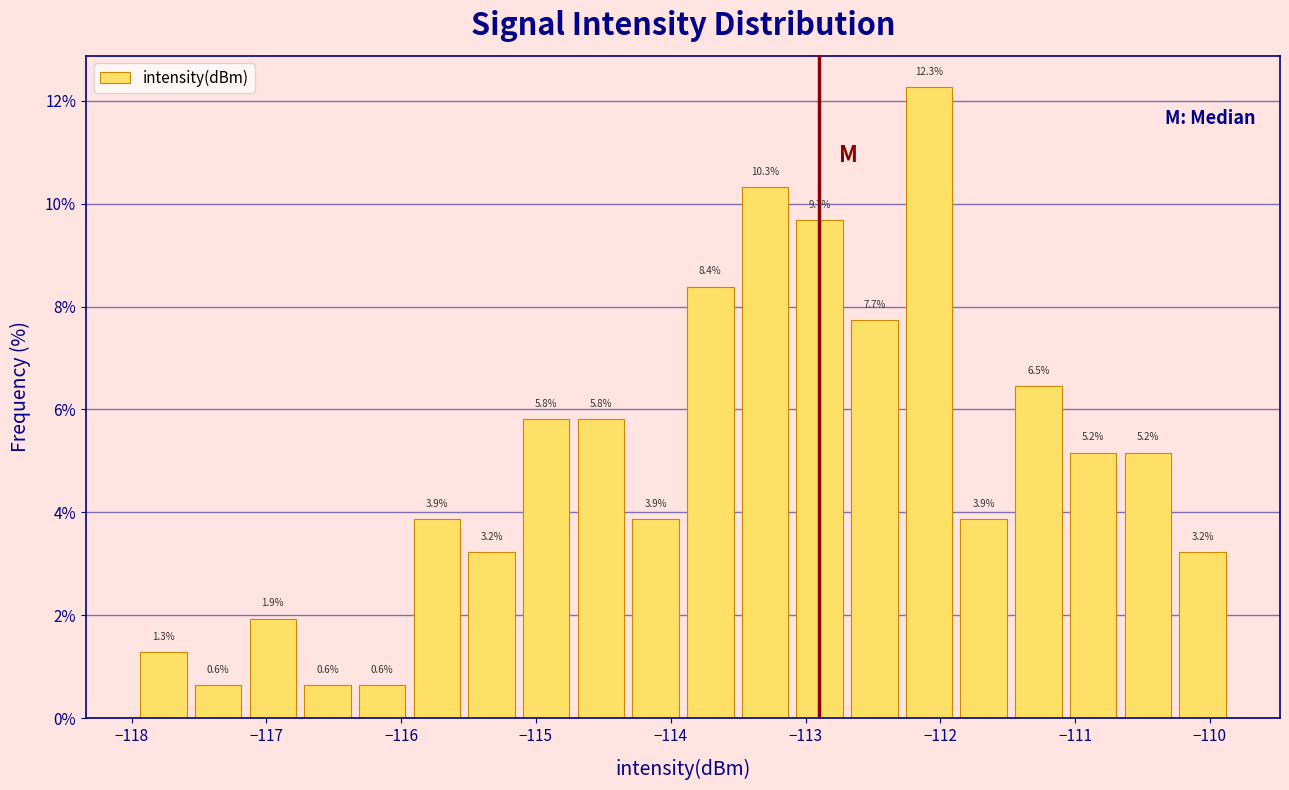

Over which range of the x-axis is the bar tallest?

-112.3 to -111.9